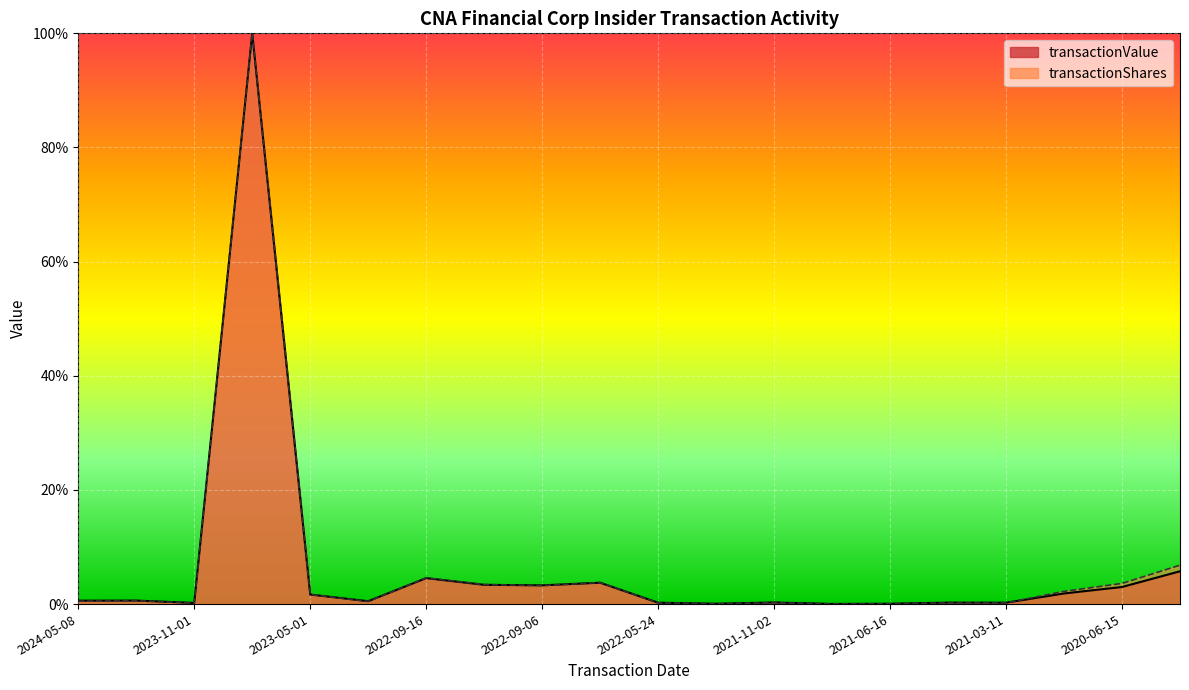

At which category does transactionShares reach its first local peak?

2023-11-17